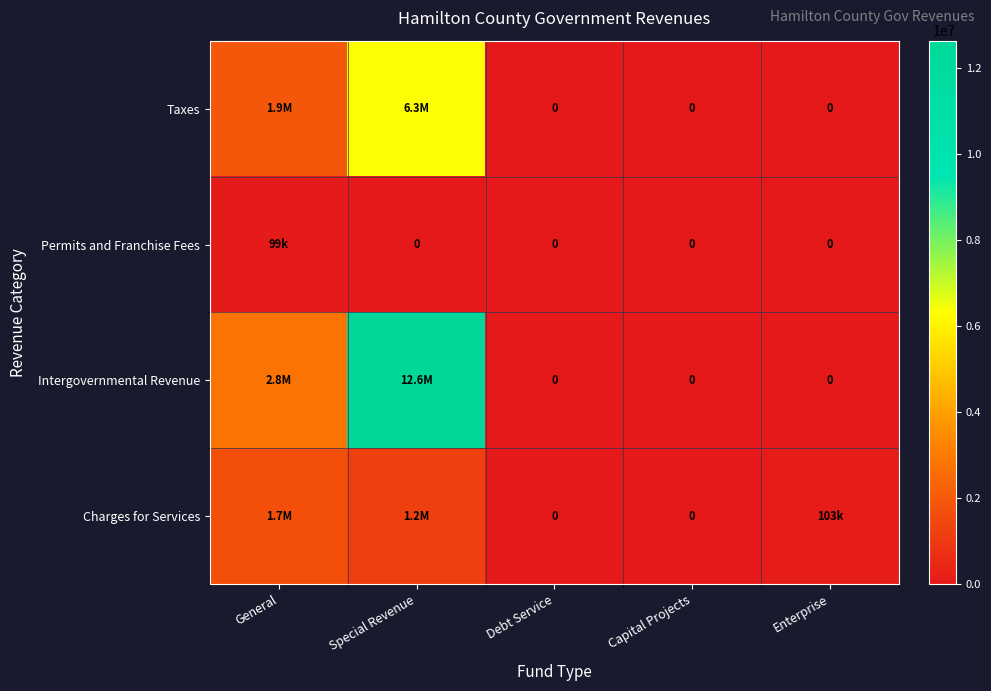

Which series changed the most between Special Revenue and Enterprise?

Intergovernmental Revenue